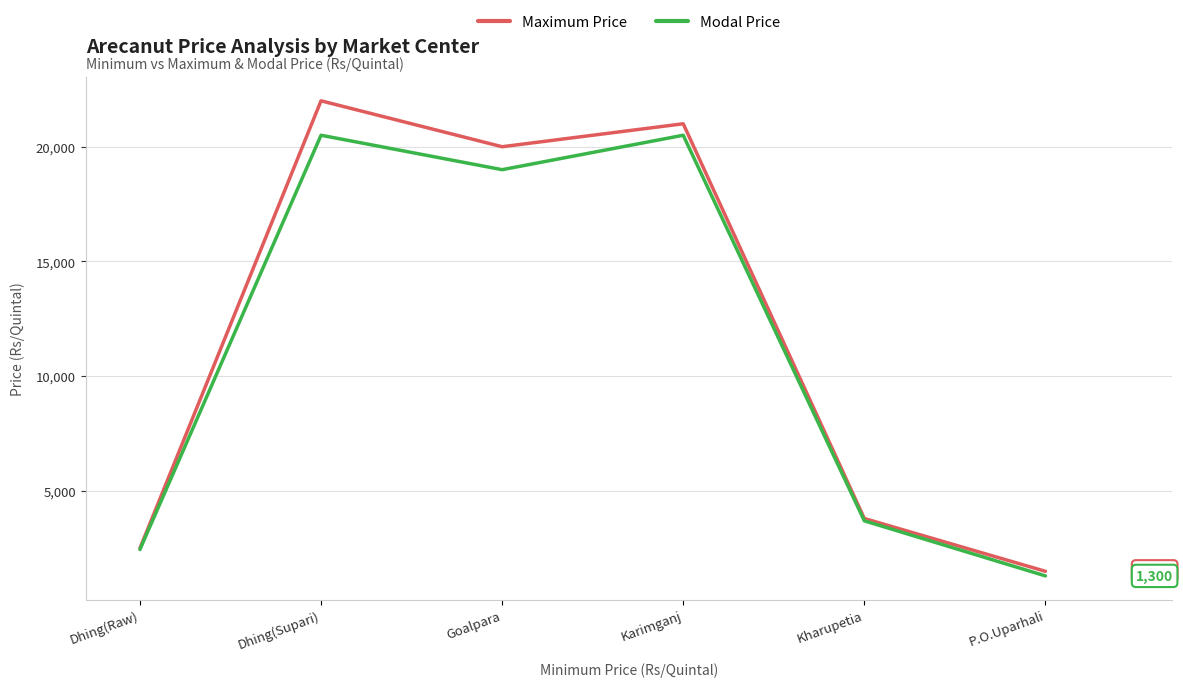

What position from the right is Karimganj?

3